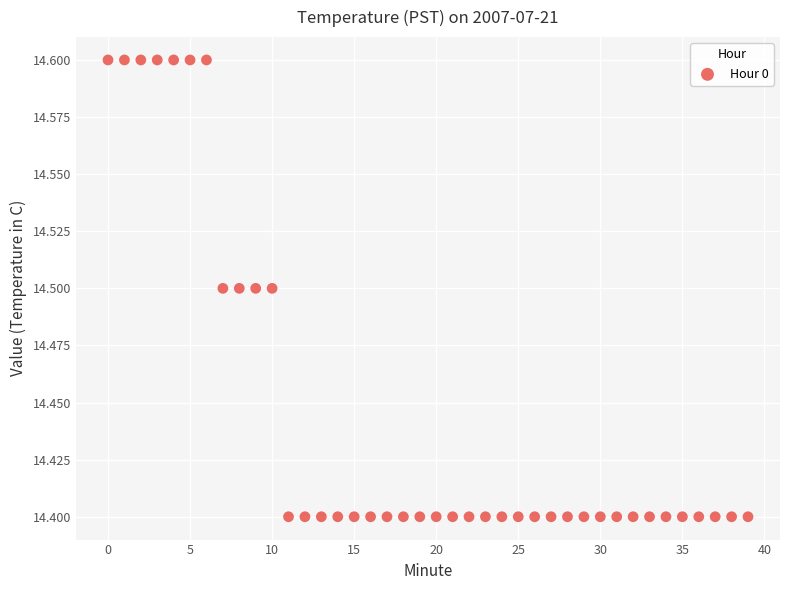

How many points are shown in the scatter plot?

40